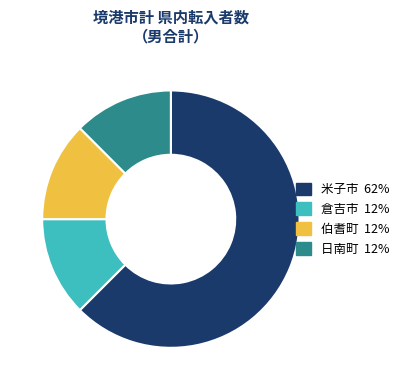

What is the largest slice in the pie chart?

米子市